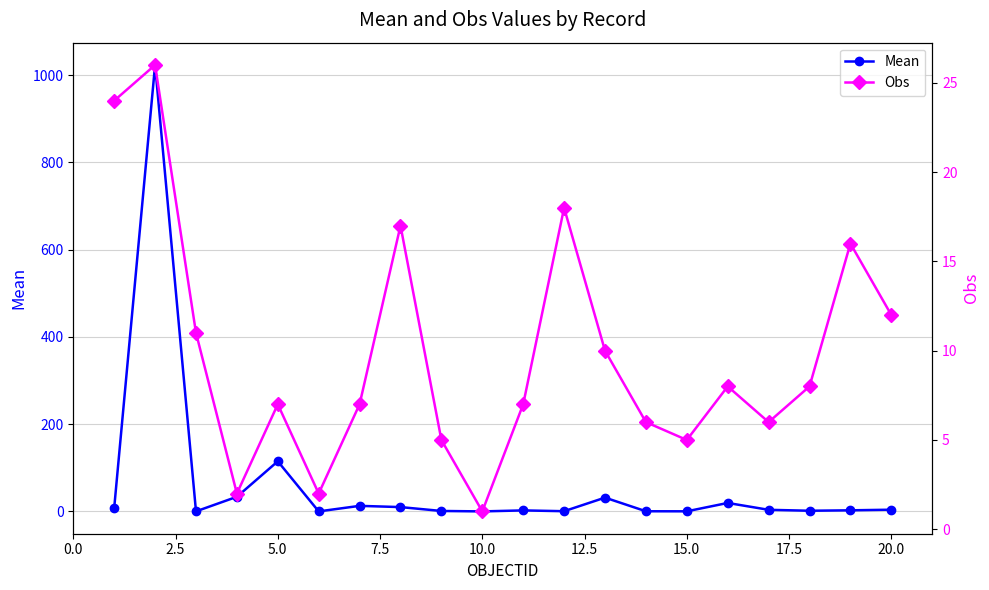

How many data points does each series have?

20